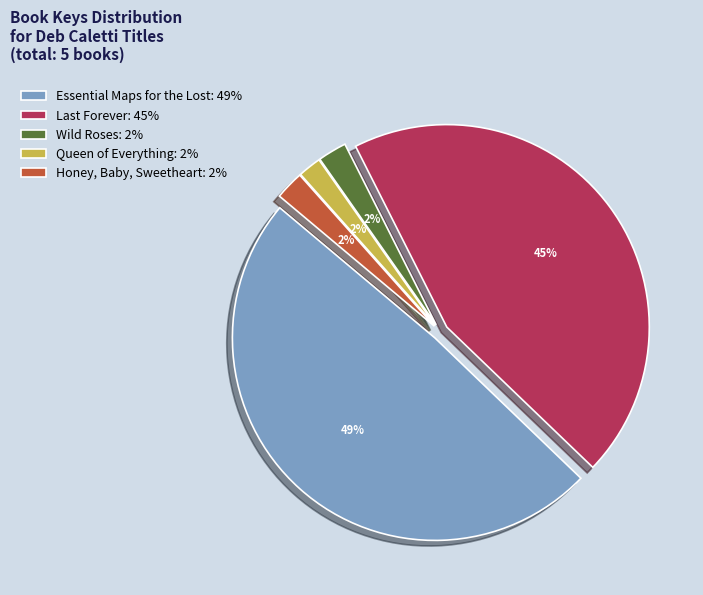

Count the number of slices in the pie.

5